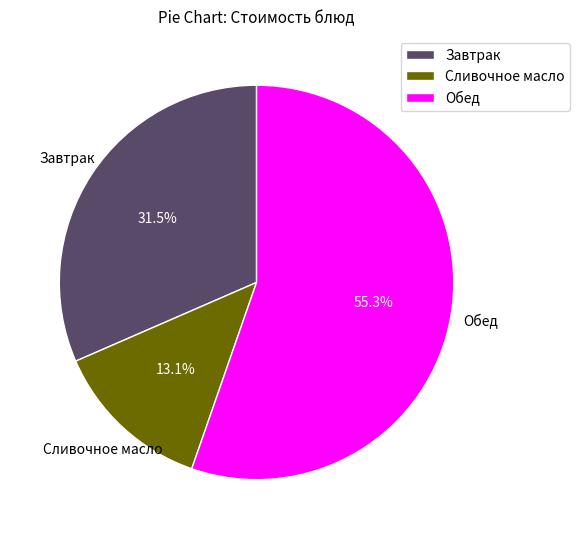

What is the smallest slice in the pie chart?

Сливочное масло